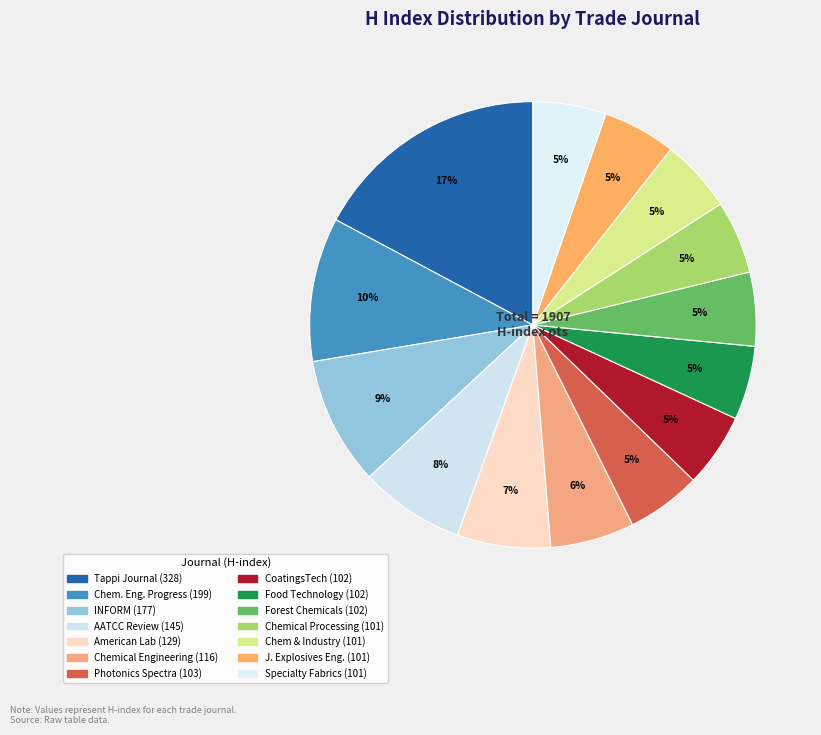

Which category has the biggest portion of the pie?

Tappi Journal